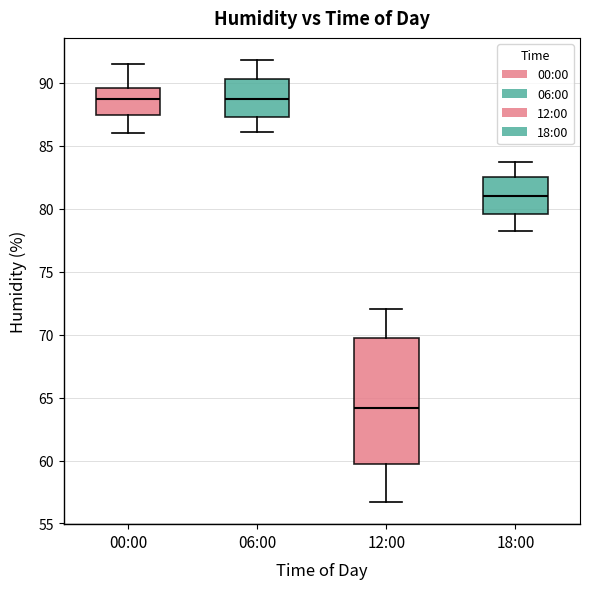

Where does the upper whisker of the box for 18:00 end on the y-axis? The values are not printed on the chart, so give them approximately, as read against the axis.

83.5